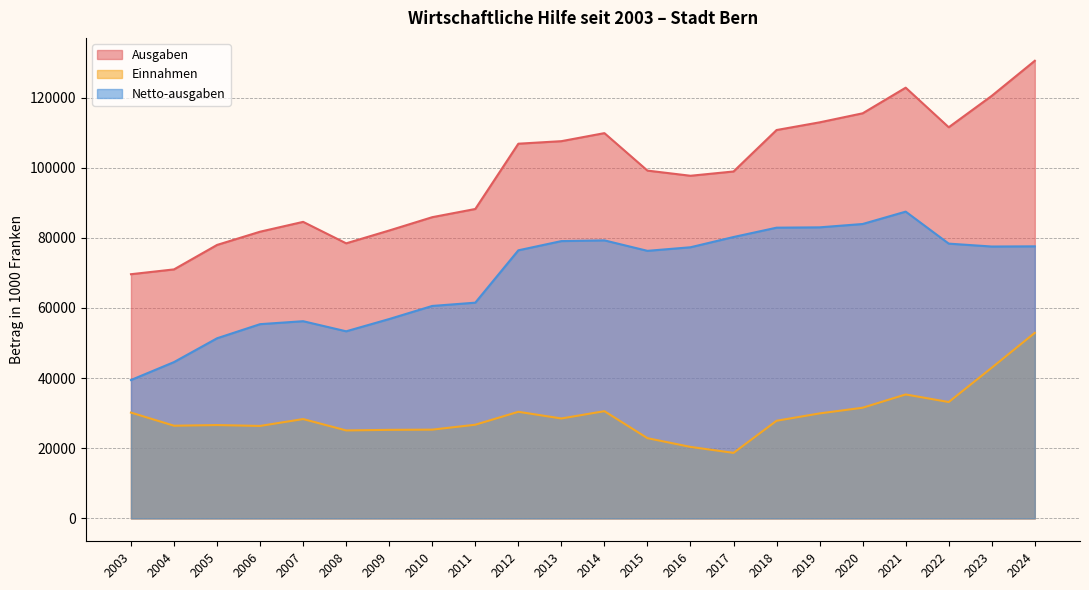

What is the difference between the second highest and second lowest values in the Einnahmen series?

22587